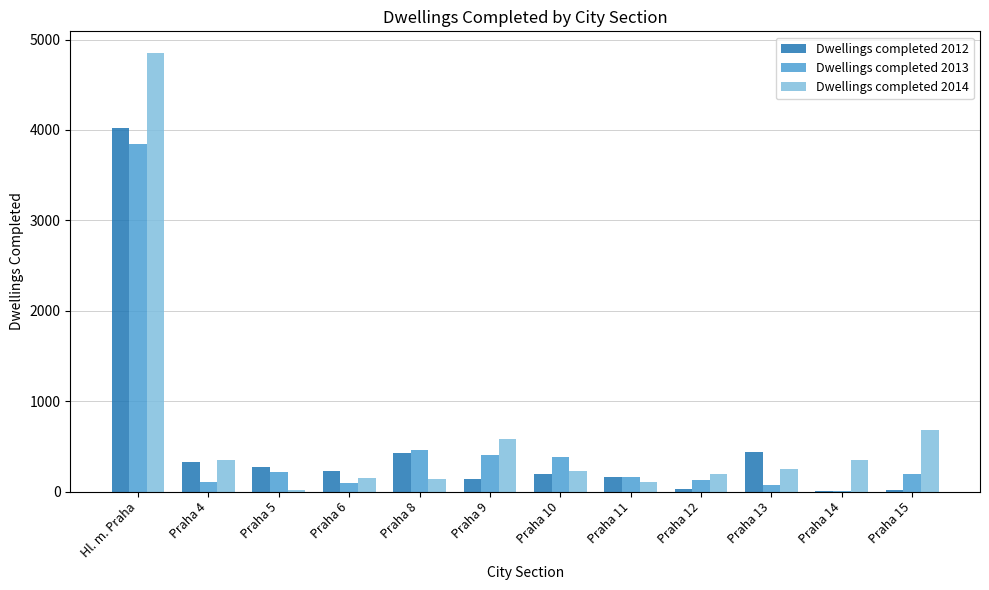

The value of Dwellings completed 2013 at Praha 10 is 384. True or false?

True